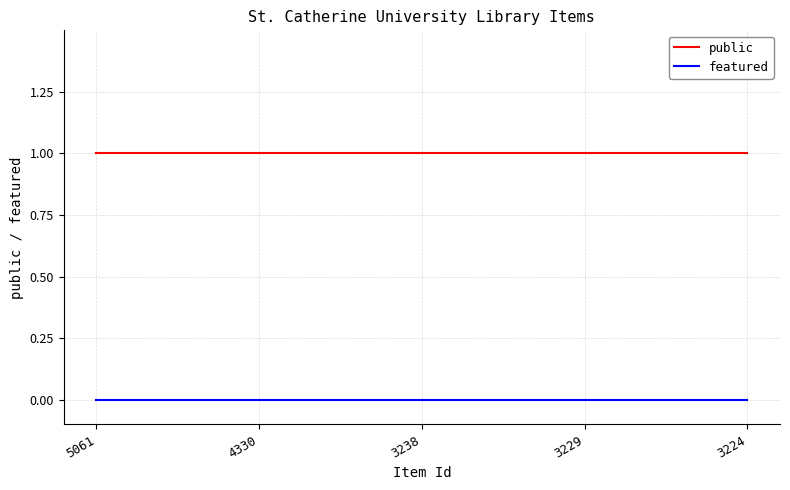

Rank the series at 3229 from lowest to highest value.

featured, public